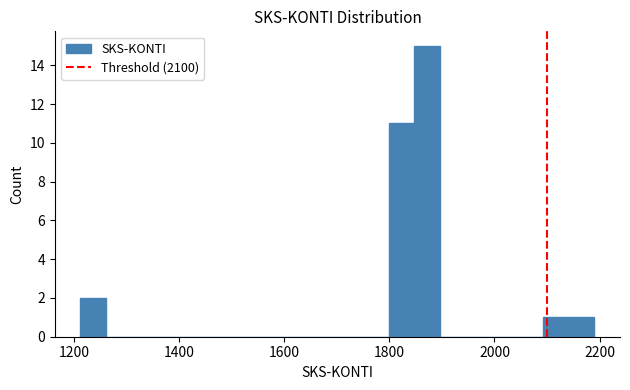

Around what value on the x-axis is the tallest bar? Give the approximate position of its centre, as read against the axis.

1880